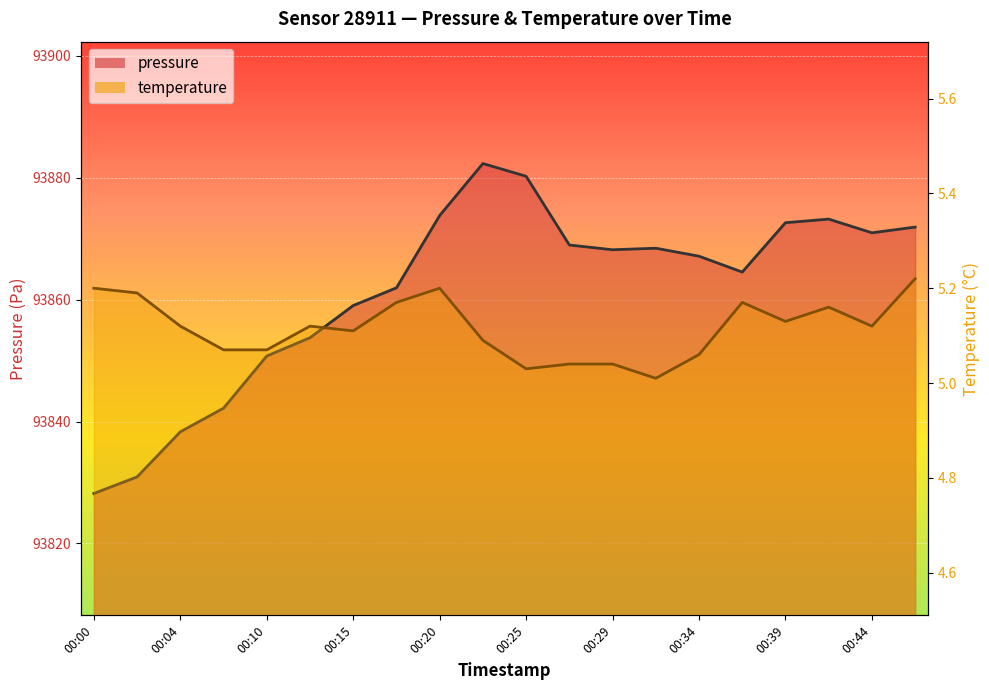

The pressure series shows 160492.3 at 00:42. True or false?

False